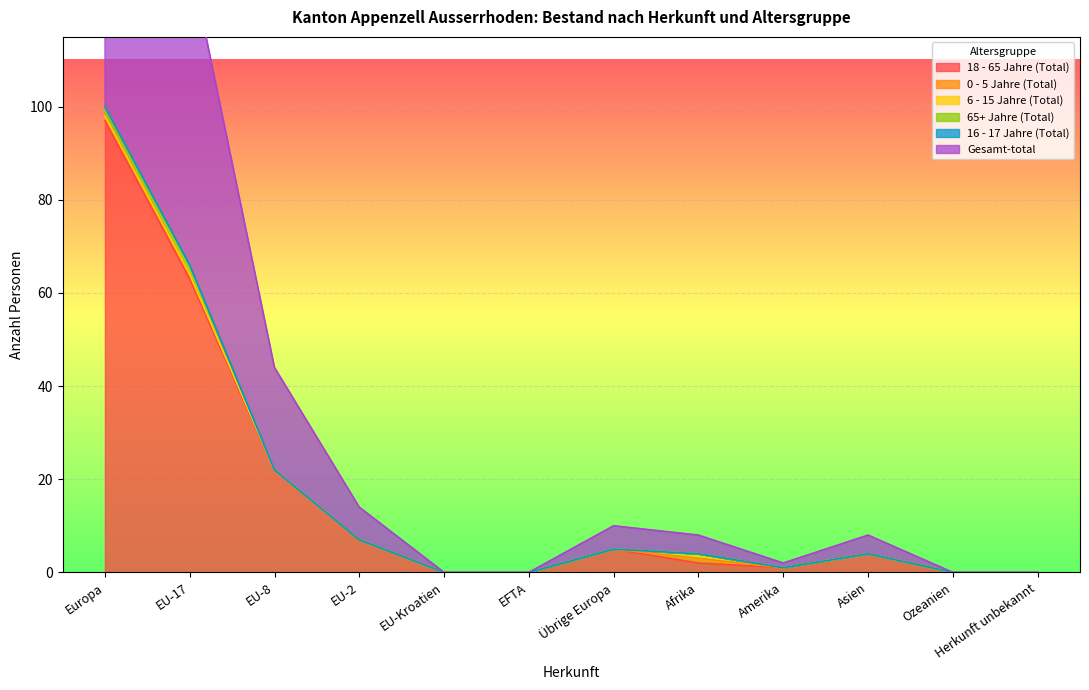

What is the total value across all series at EU-8?

44